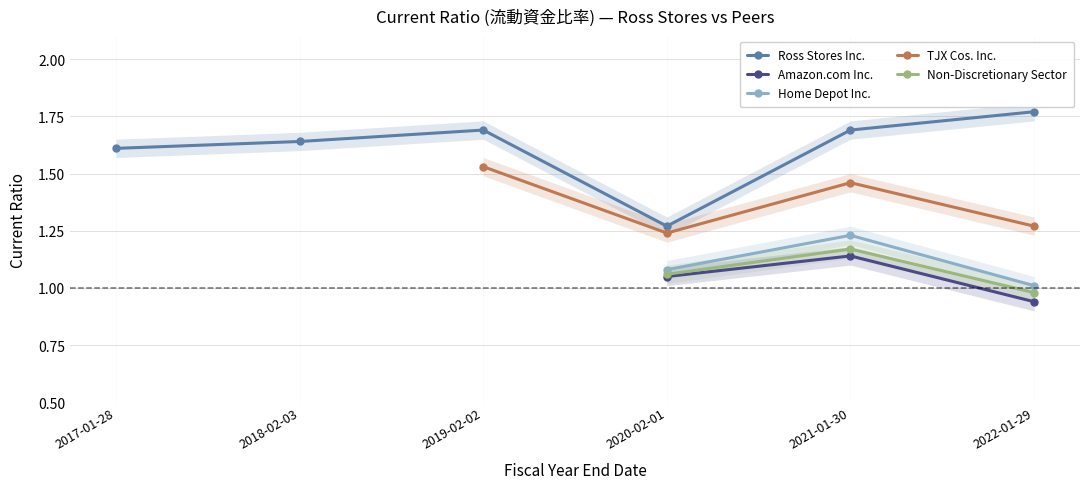

The value of Ross Stores Inc. at 2017-01-28 is 1.6. True or false?

True